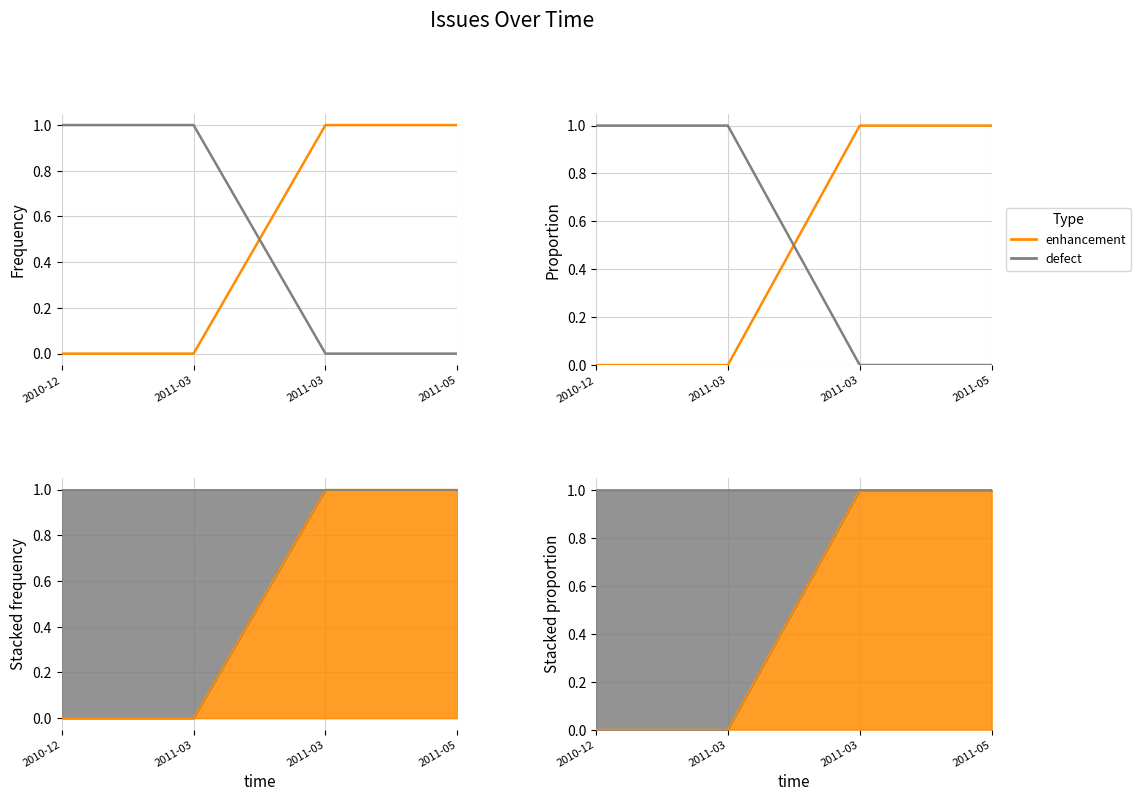

True or false: defect has more than 2 points higher than both neighbors.

False